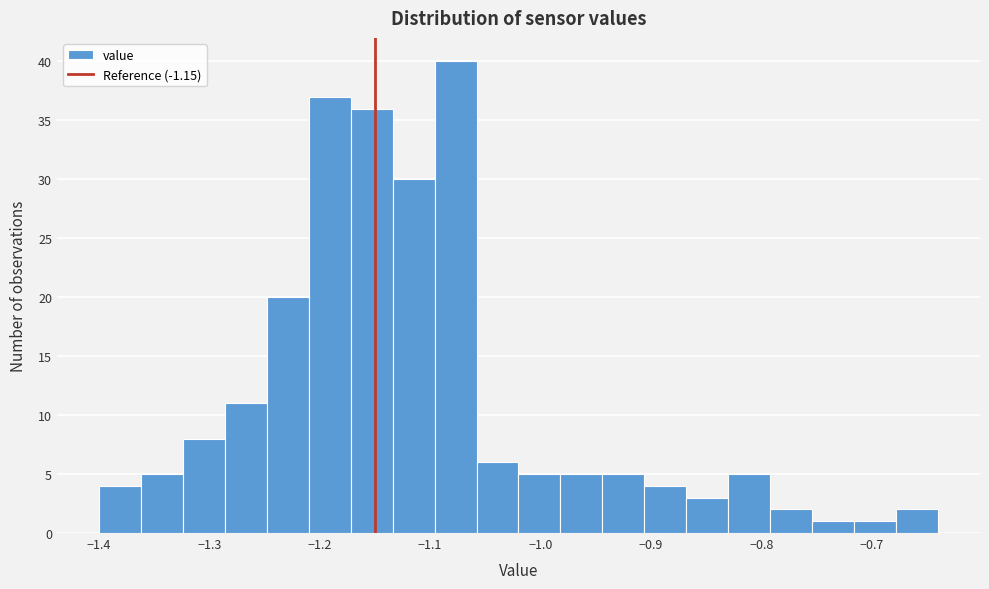

Around what value on the x-axis is the tallest bar? Give the approximate position of its centre, as read against the axis.

-1.08